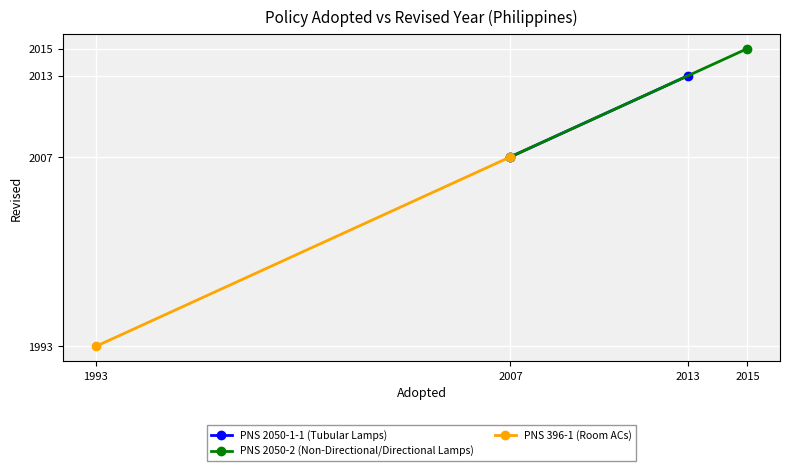

How many PNS 396-1 (Room ACs) values are between 1993 and 2007?

2